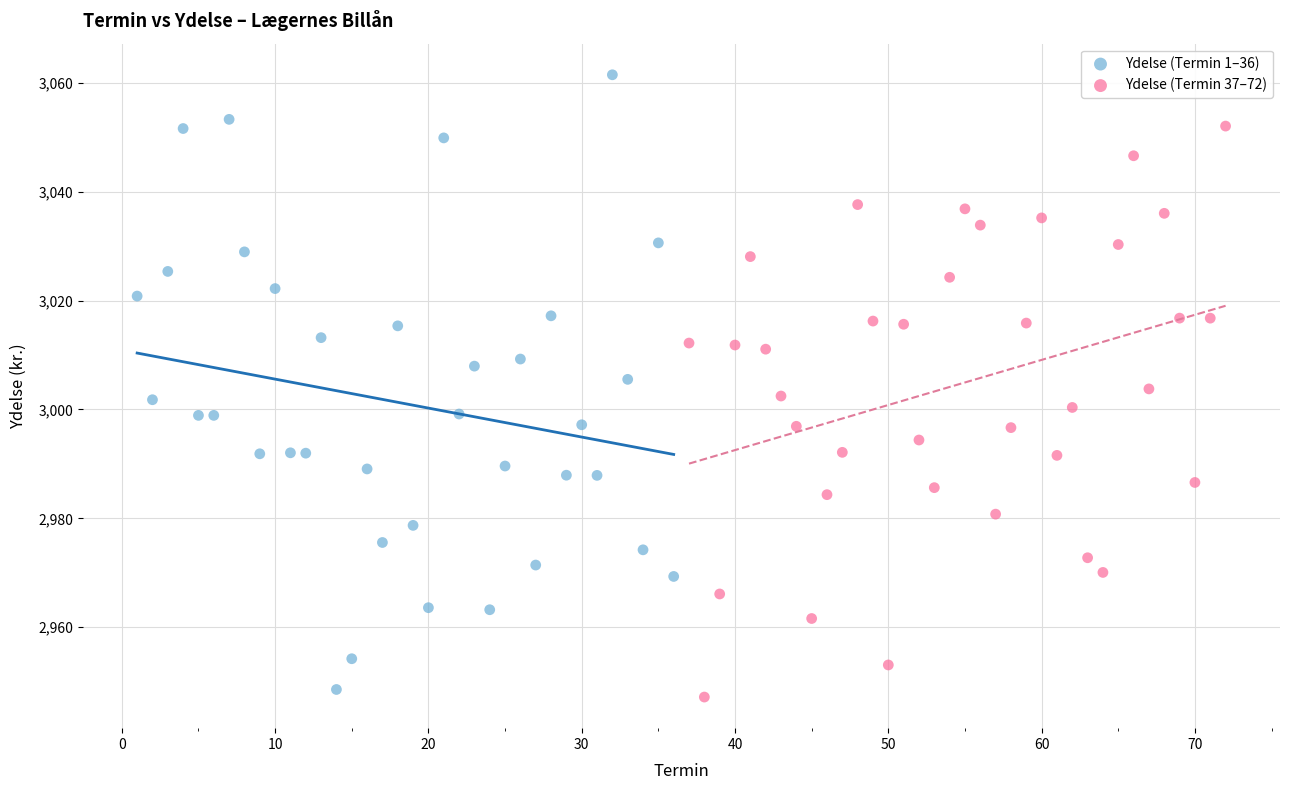

Which series reaches the maximum Y coordinate?

Ydelse (Termin 1–36)